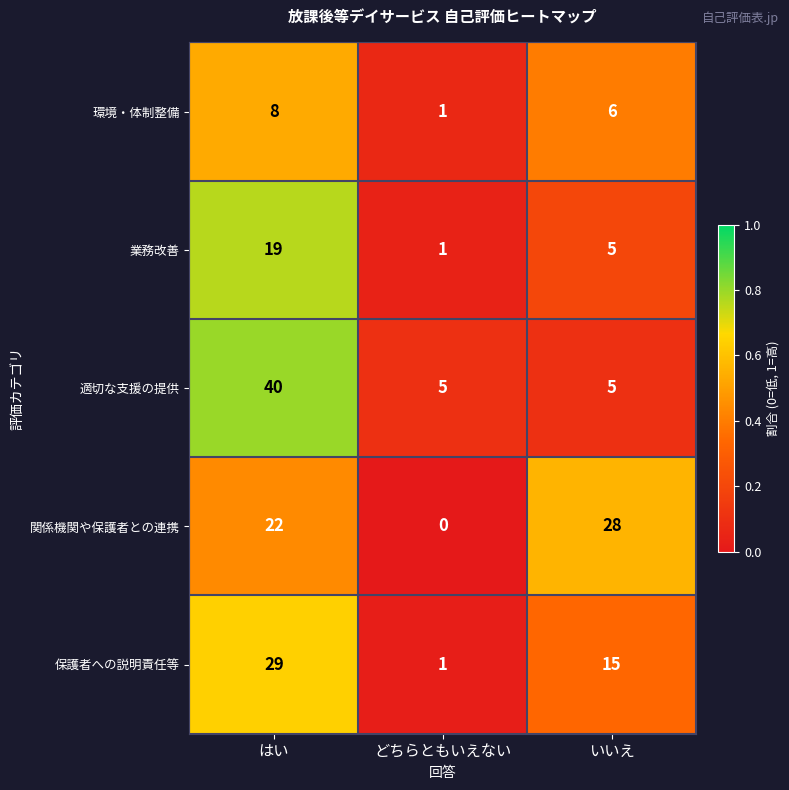

What is the spread (max minus min) of values at どちらともいえない?

5